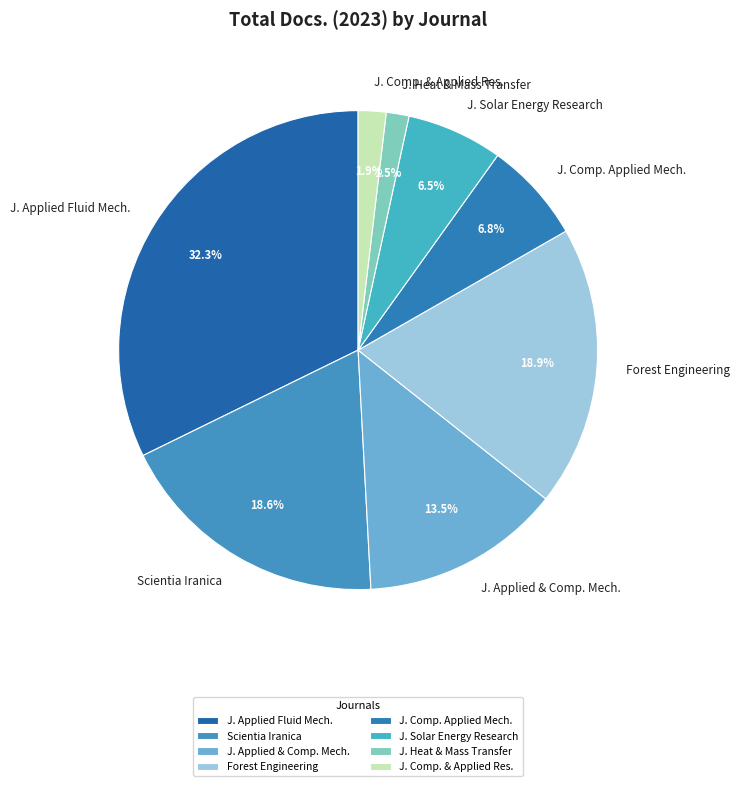

Which slice is the largest?

J. Applied Fluid Mech.